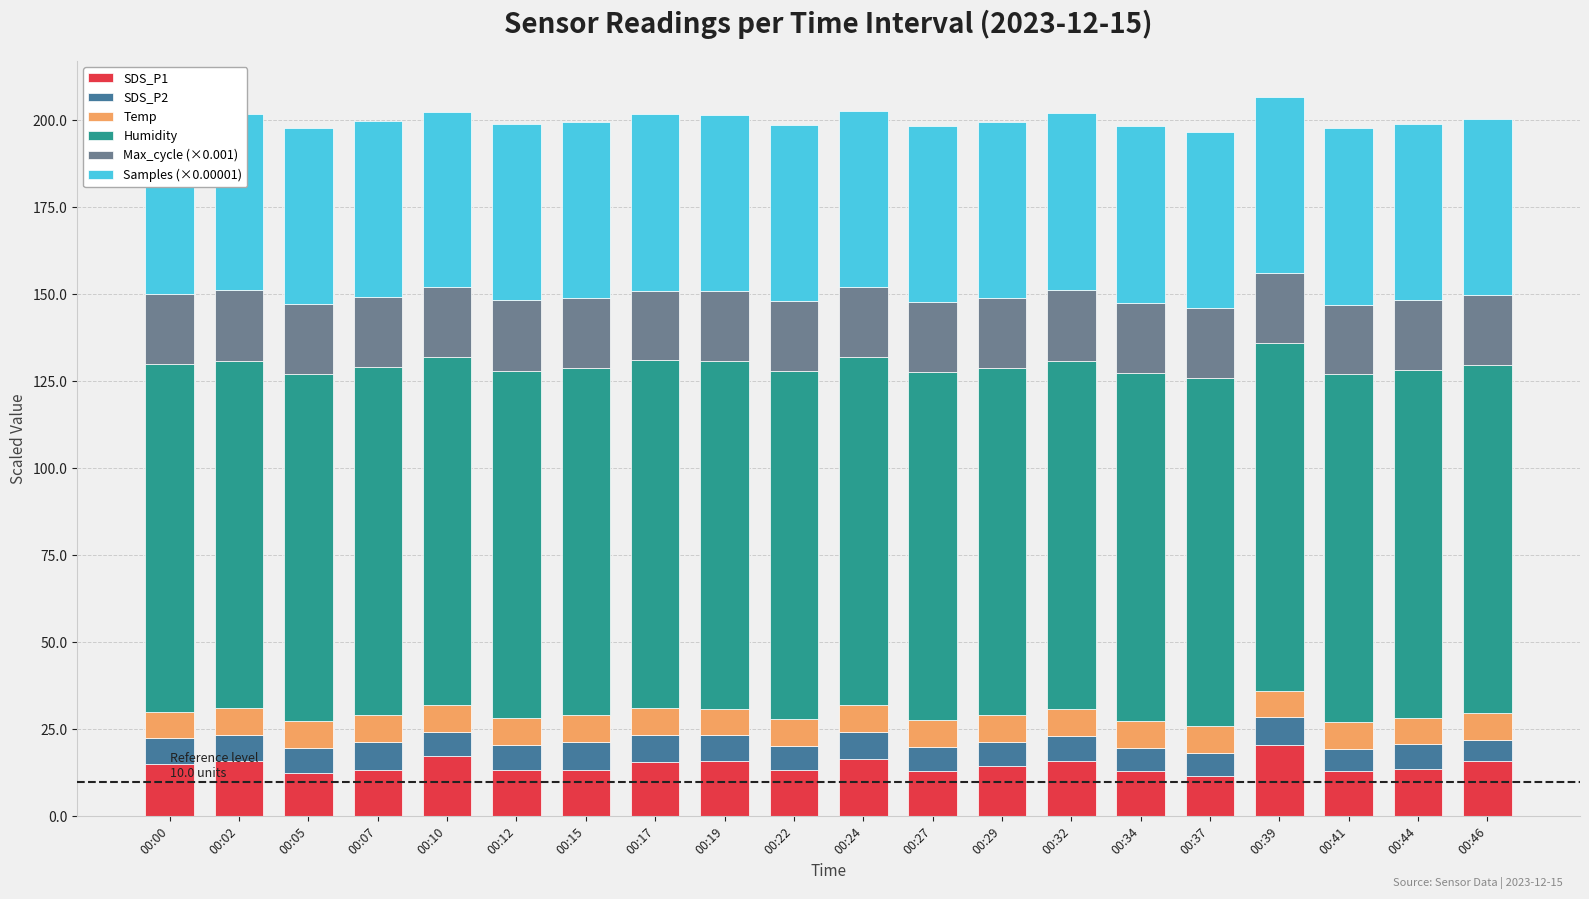

The SDS_P1 series shows 23.7 at 00:15. True or false?

False